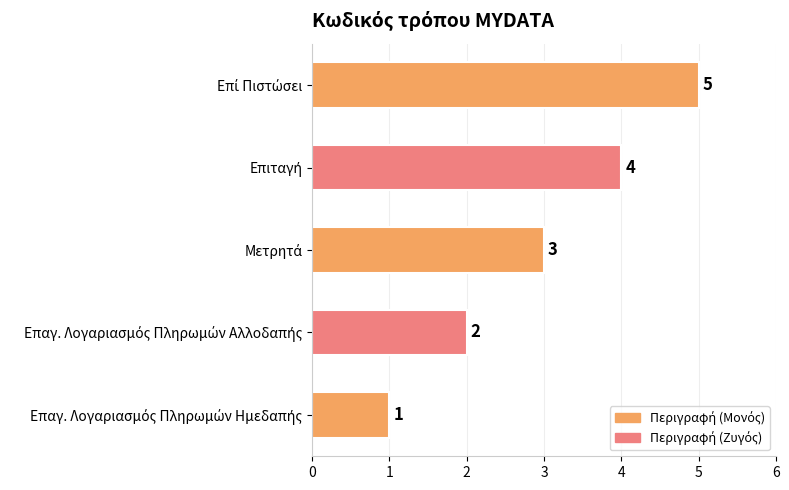

Does the chart contain any negative values?

No